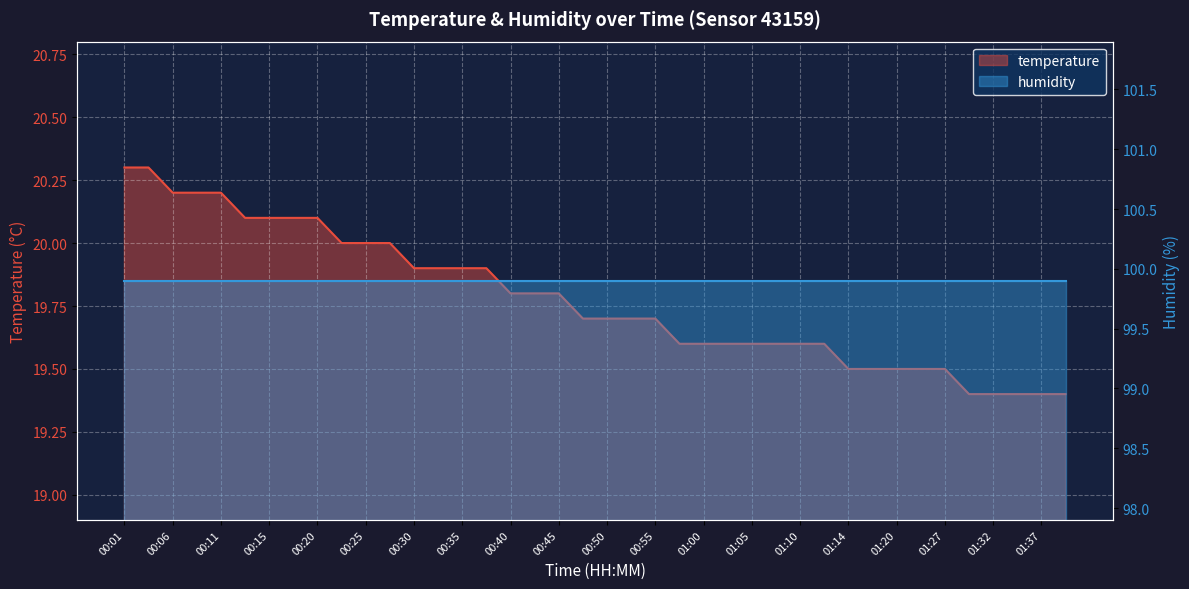

Reading left to right, transcribe all the data shown in this chart.

20.3	20.3	20.2	20.2	20.2	20.1	20.1	20.1	20.1	20.0	20.0	20.0	19.9	19.9	19.9	19.9	19.8	19.8	19.8	19.7	19.7	19.7	19.7	19.6	19.6	19.6	19.6	19.6	19.6	19.6	19.5	19.5	19.5	19.5	19.5	19.4	19.4	19.4	19.4	19.4